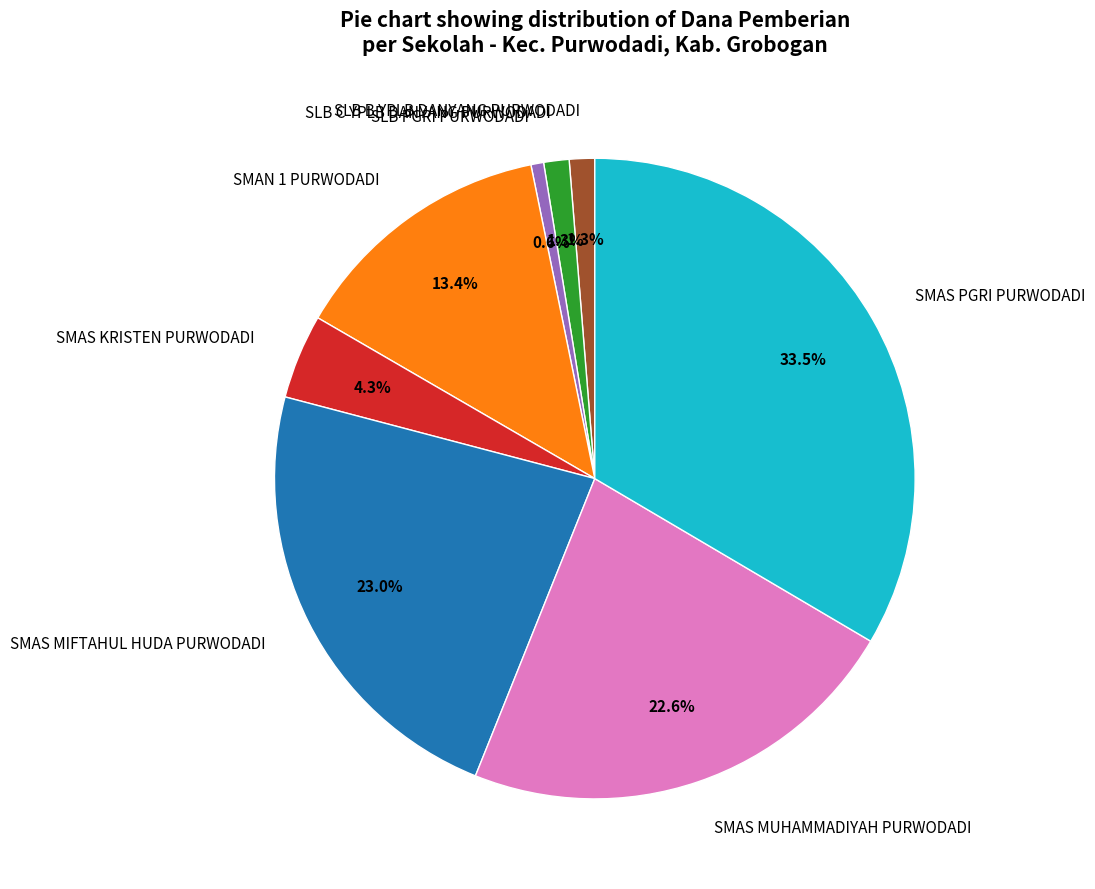

What is the smallest slice in the pie chart?

SLB PGRI PURWODADI